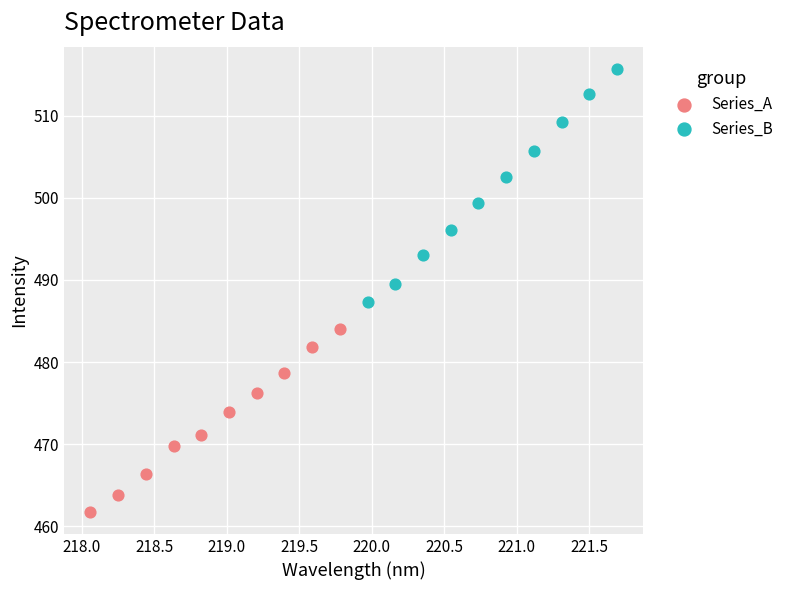

Which series has the widest spread of Y values?

Series_B